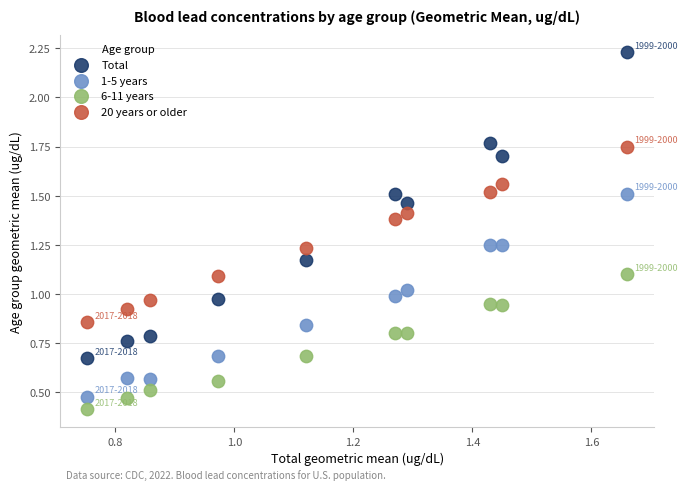

What are all the series names shown in the legend?

Total, 1-5 years, 6-11 years, 20 years or older